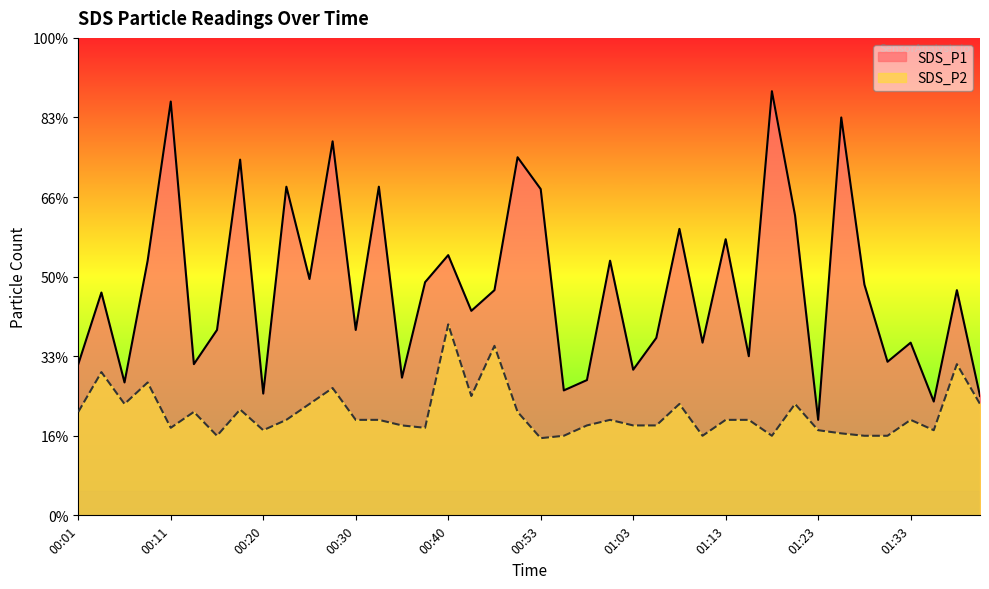

How many interior local valleys does the SDS_P1 series have?

14